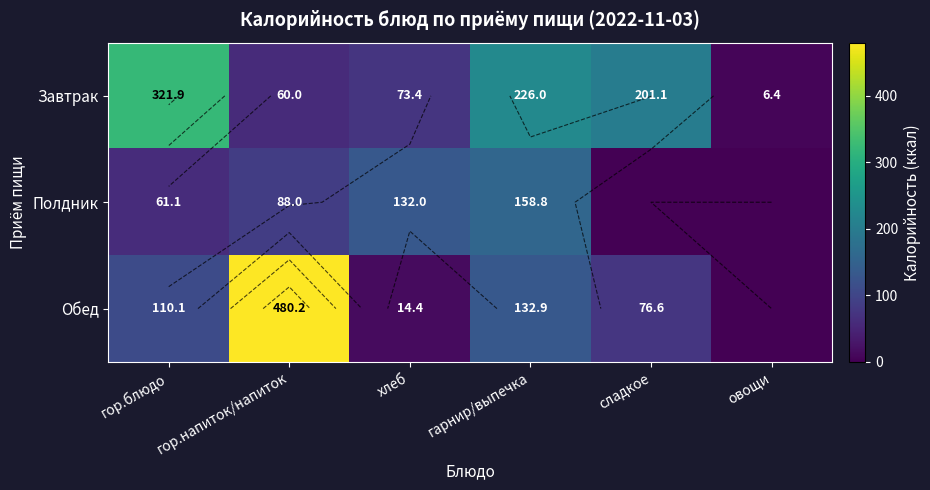

How many positive values does the Полдник series have?

4